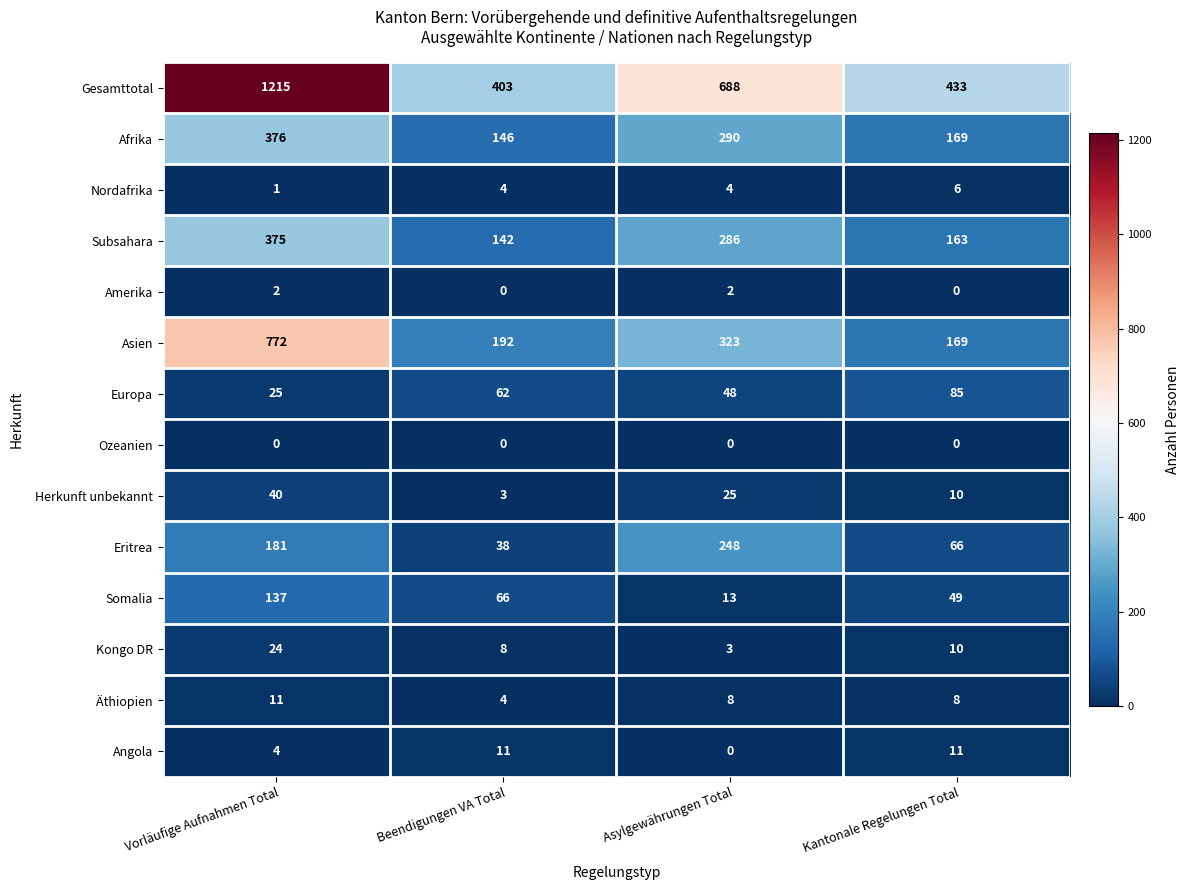

What is the minimum value for Eritrea?

38